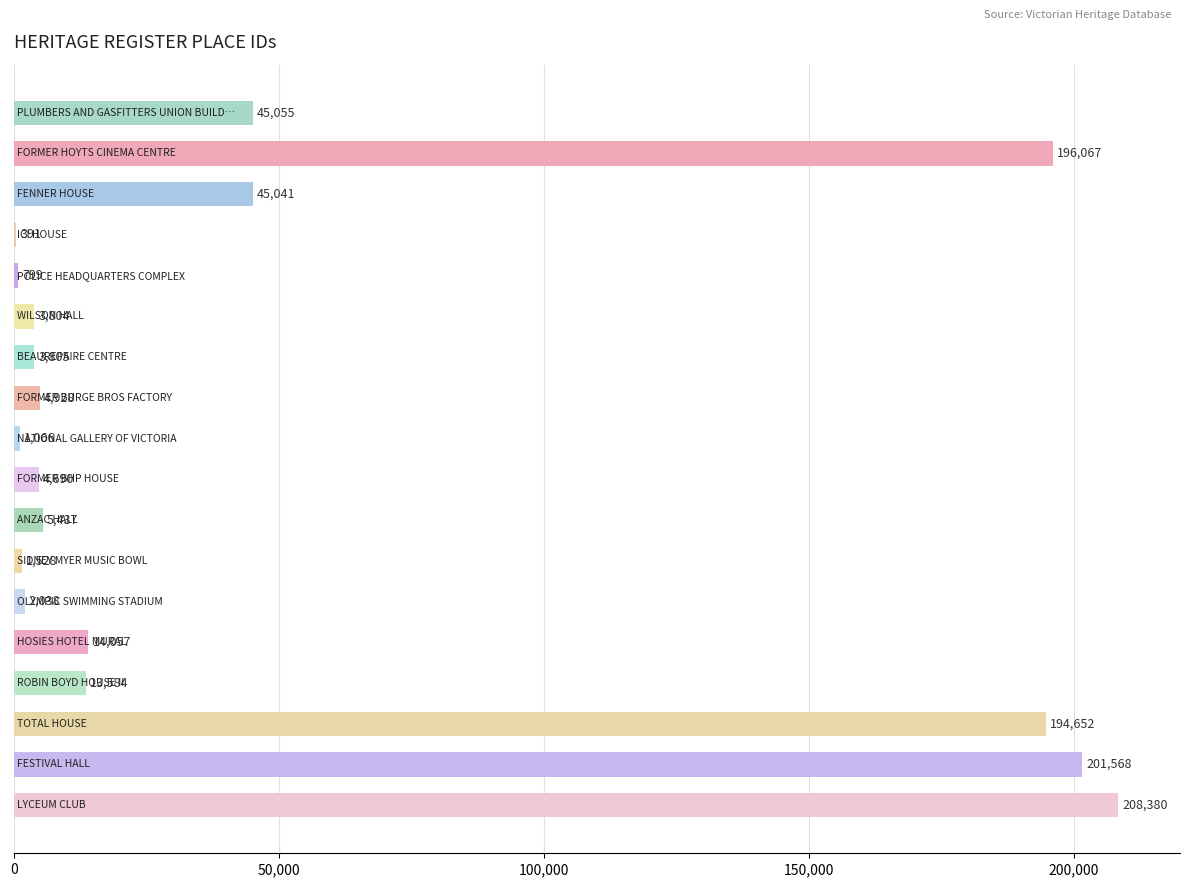

Are the bars grouped side by side (vs. stacked)?

No